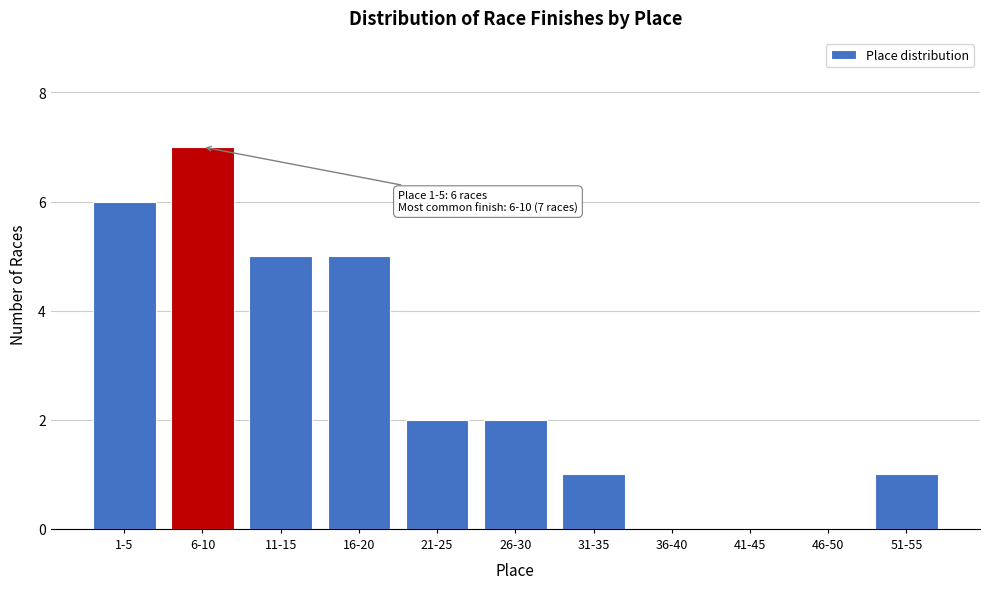

Reading right to left, transcribe all the data shown in this chart.

51-55=1	46-50=0	41-45=0	36-40=0	31-35=1	26-30=2	21-25=2	16-20=5	11-15=5	6-10=7	1-5=6